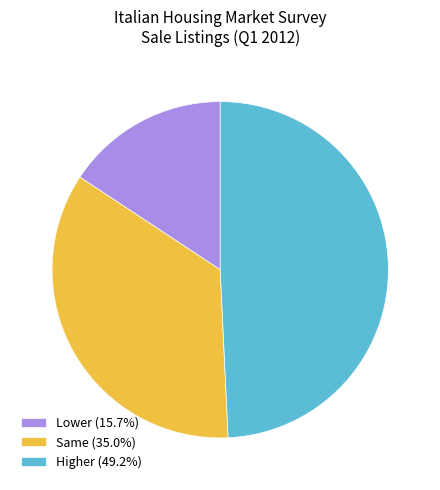

Is the sum of Higher (49.2%) and Lower (15.7%) greater than half?

Yes